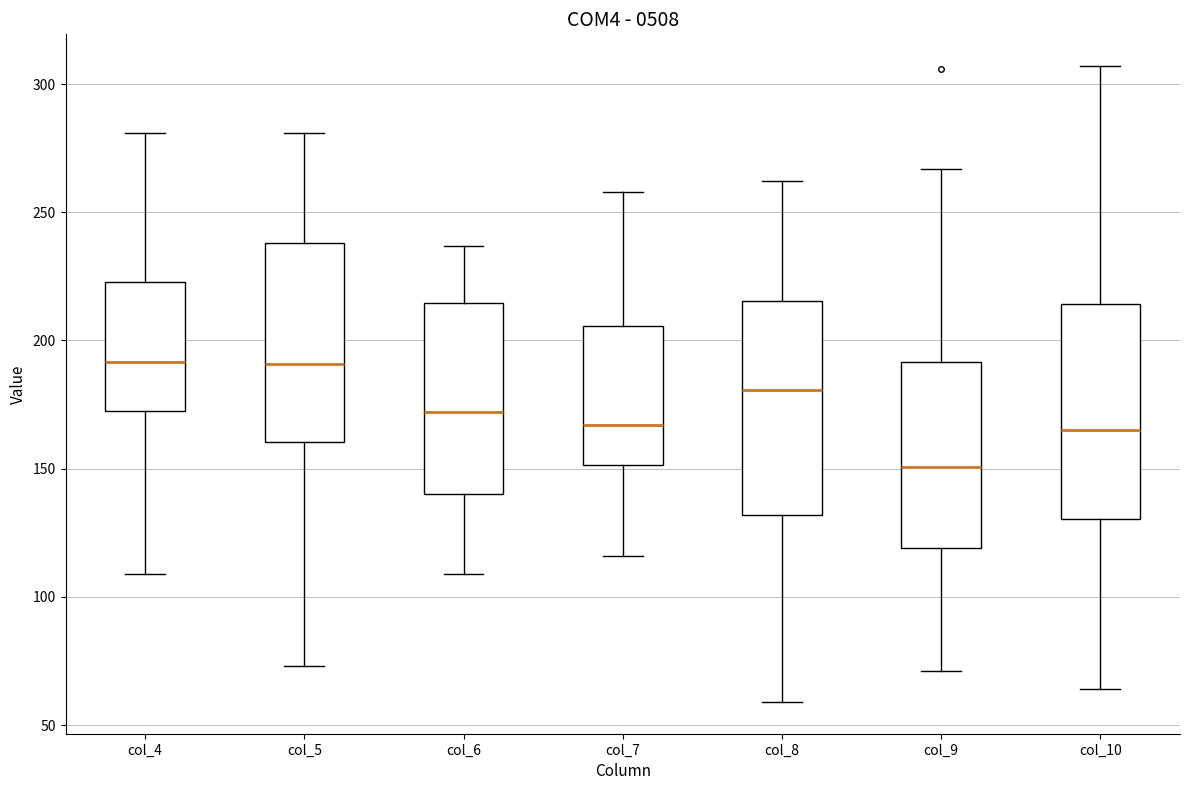

Which box has the lowest median line?

col_9